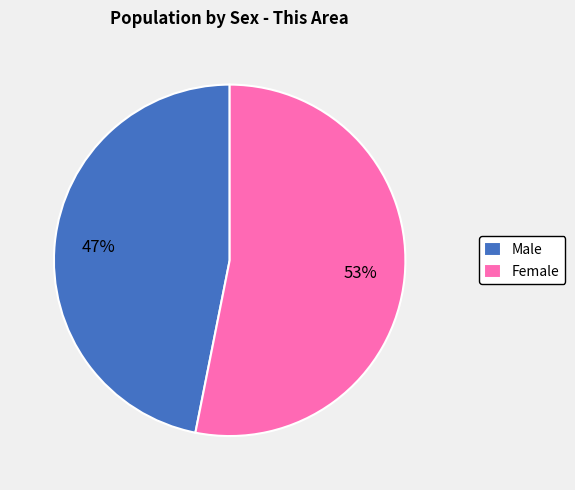

To the nearest percent, what percentage of the pie is Female?

53%